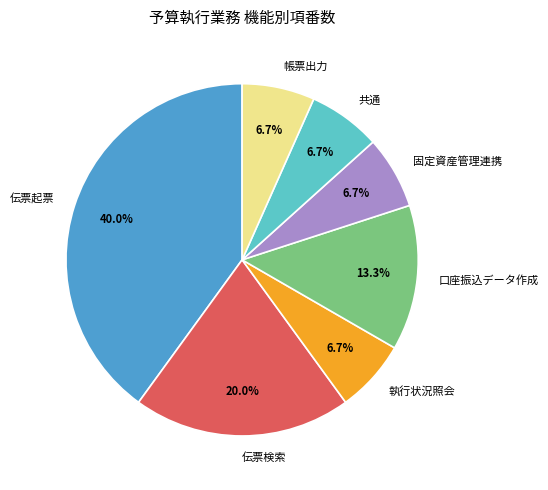

Count the number of slices in the pie.

7